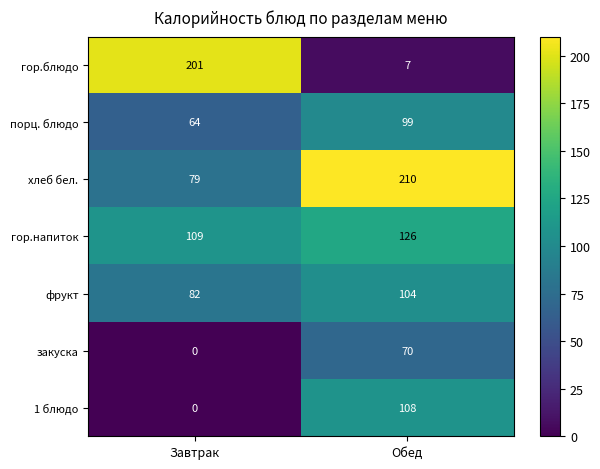

Which series has the largest range (max minus min)?

гор.блюдо